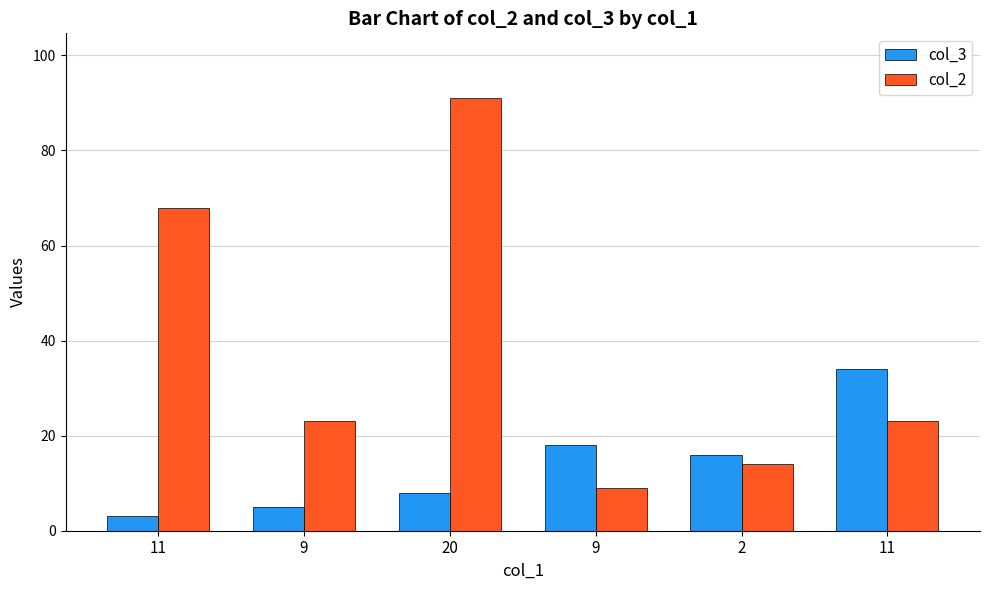

How many distinct data groups are displayed?

2